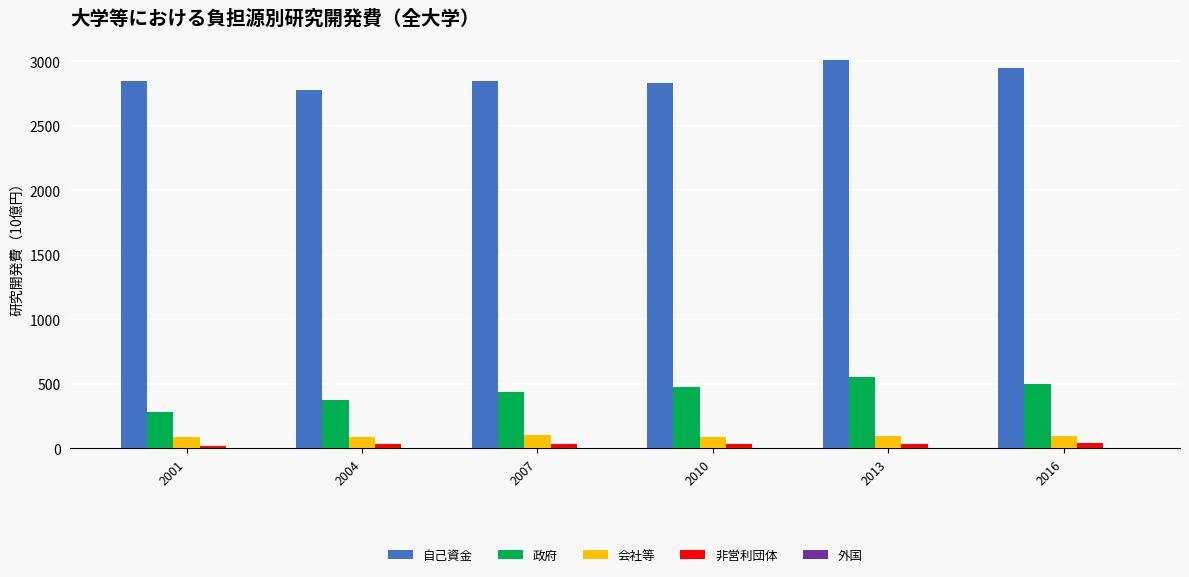

What is the total value across all series at 2013?

3680.7